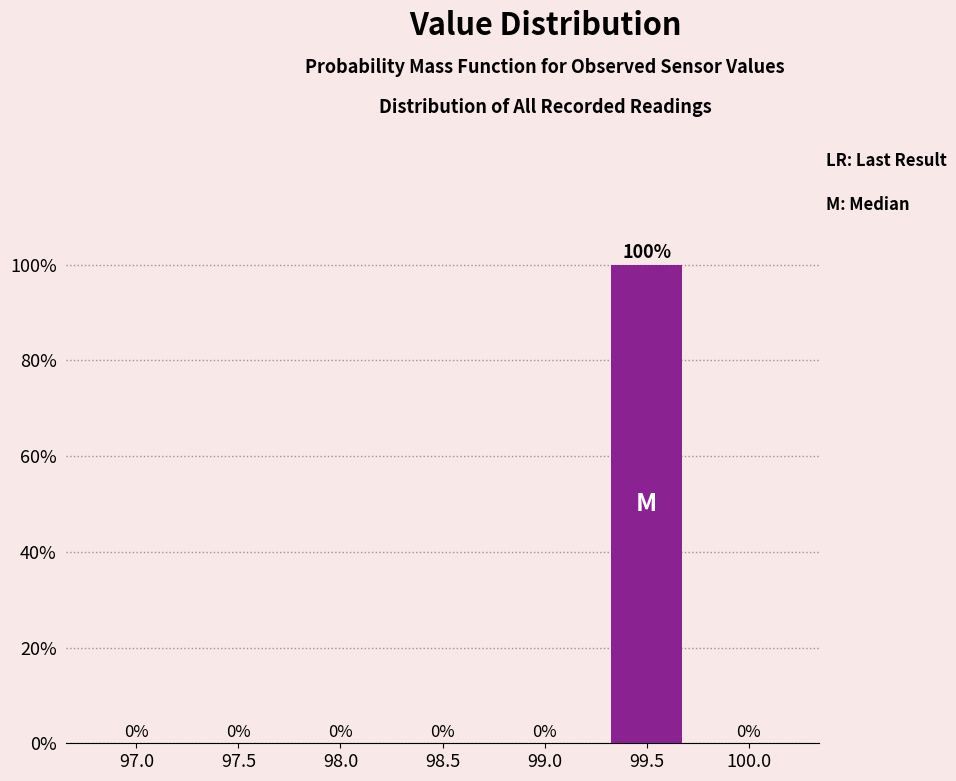

Reading left to right, list all the values displayed in this chart.

97.0=0	97.5=0	98.0=0	98.5=0	99.0=0	99.5=100	100.0=0